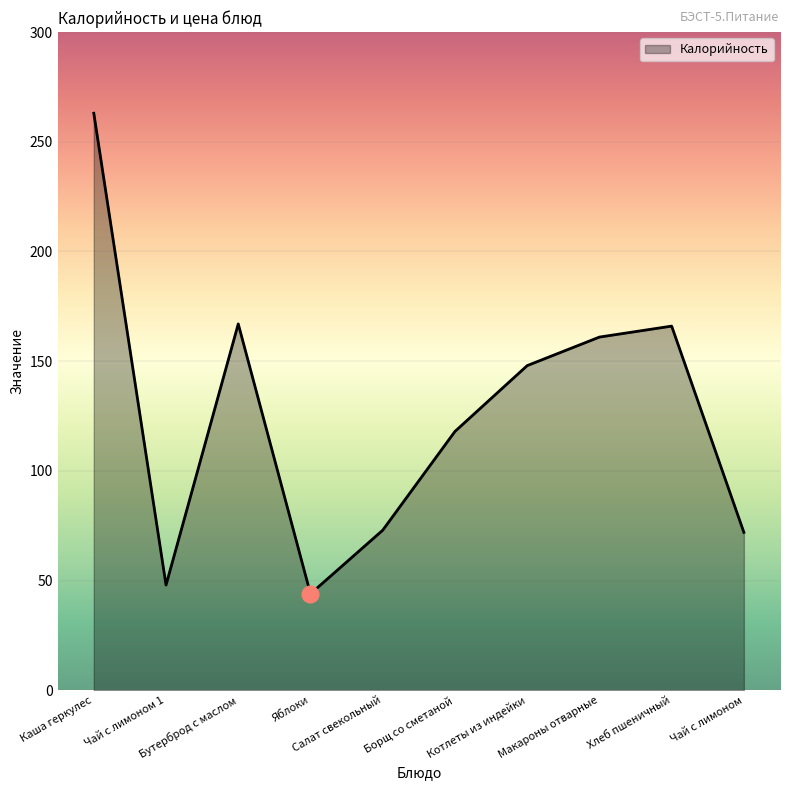

What is the greatest value displayed?

263